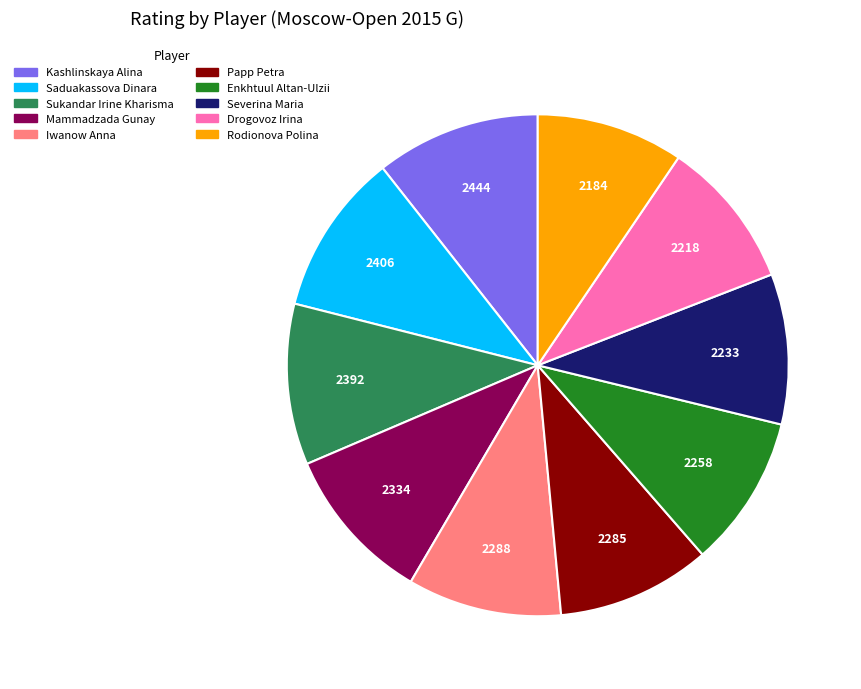

Is it true that Saduakassova Dinara is 10% of the pie?

True